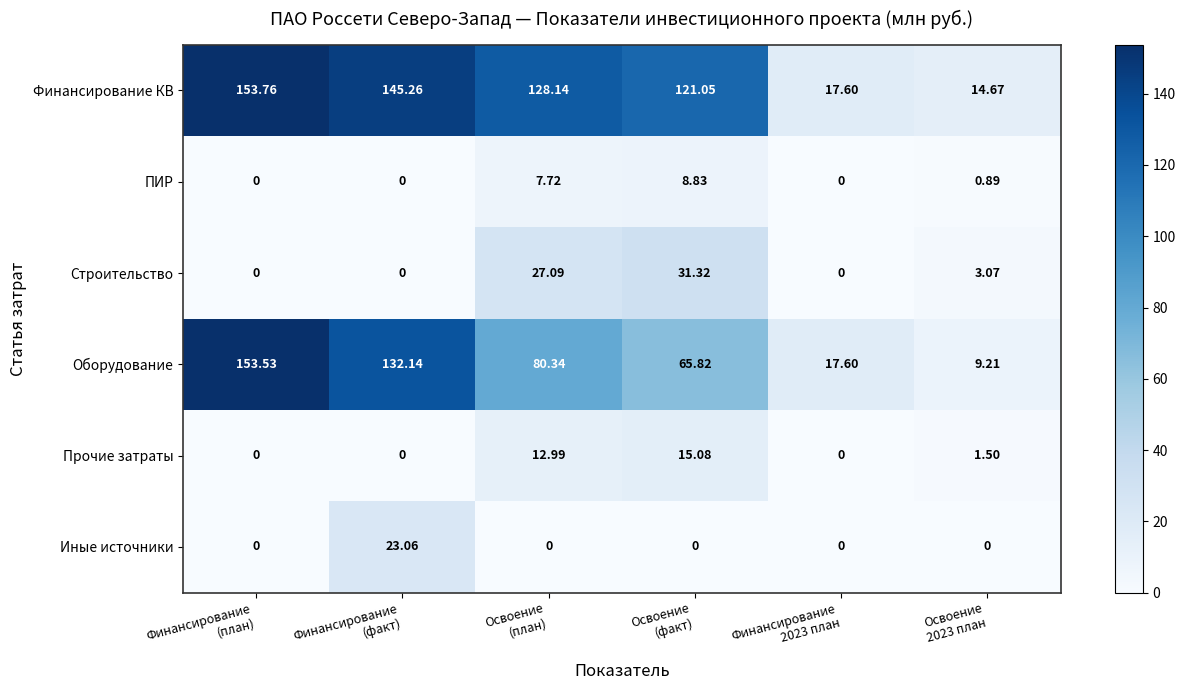

Which series has the largest range (max minus min)?

Оборудование